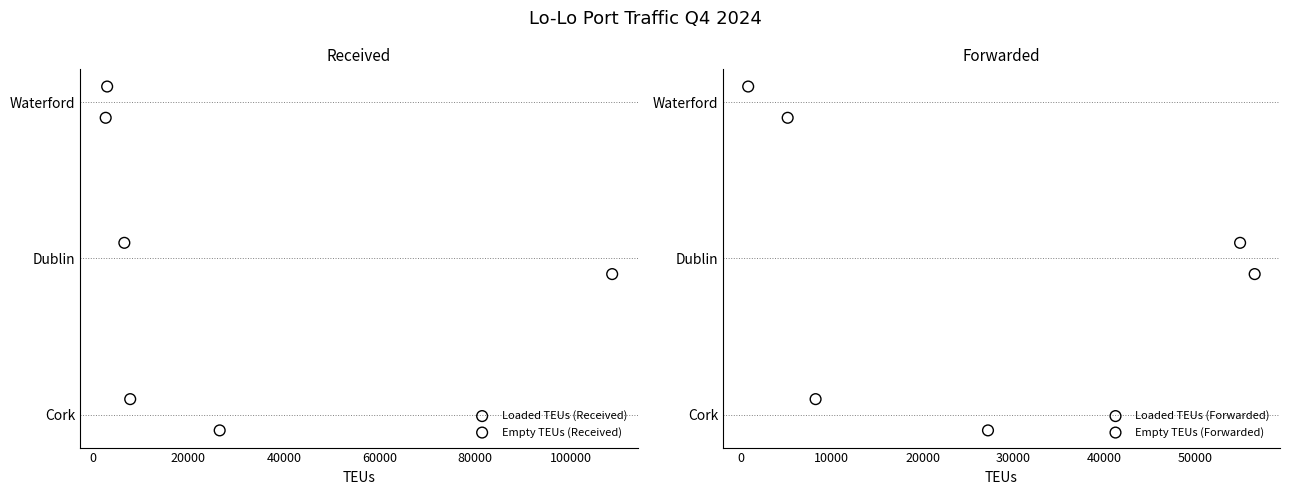

What are all the series names shown in the legend?

Loaded TEUs (Received), Empty TEUs (Received), Loaded TEUs (Forwarded), Empty TEUs (Forwarded)